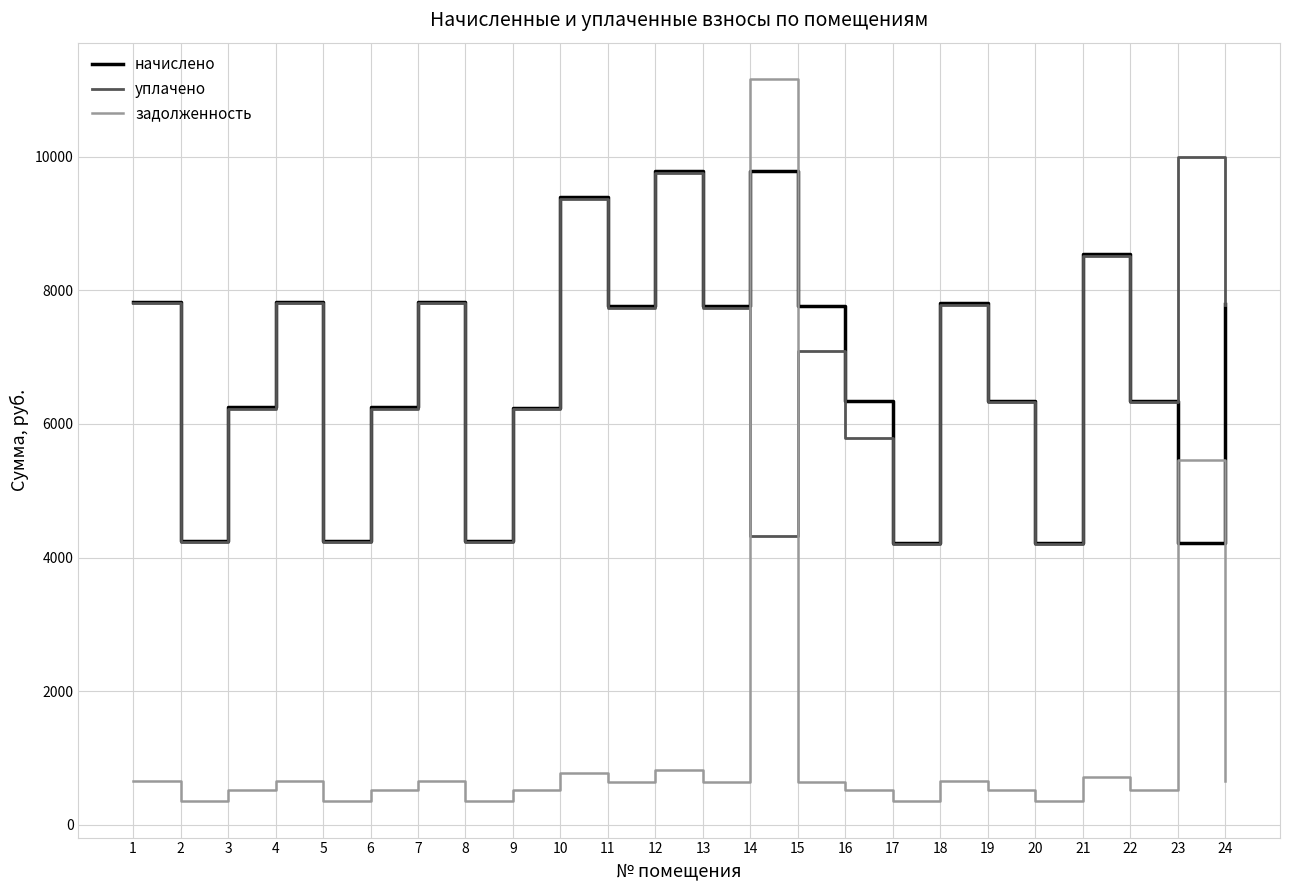

Where is уплачено nearest to the value 7101?

15